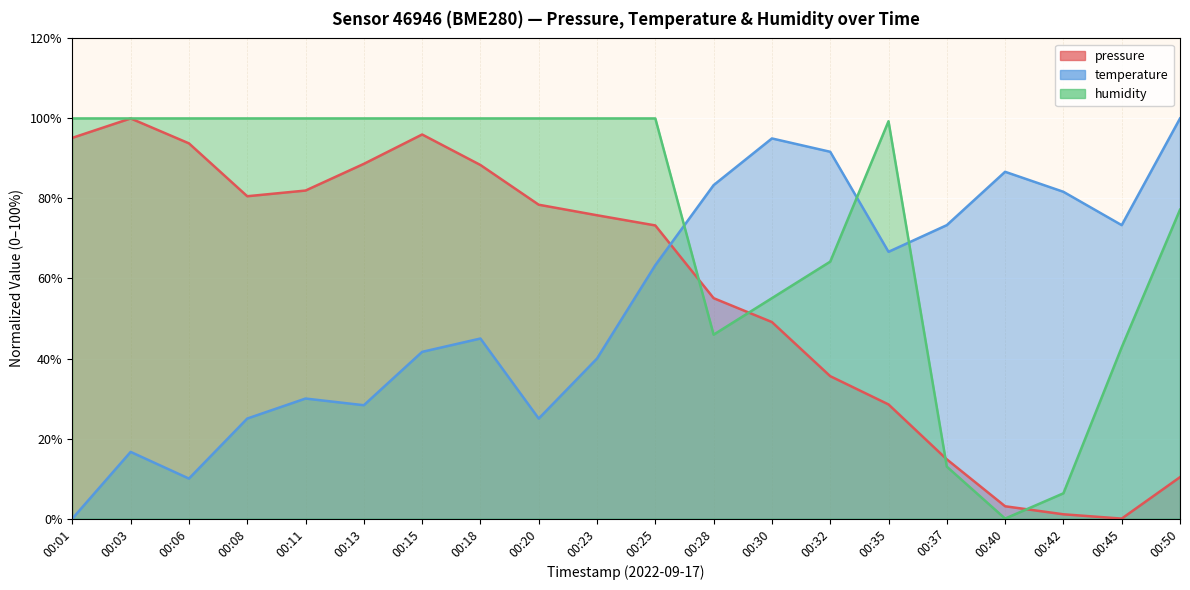

Is the value of humidity at 00:40 greater than the value of temperature at 00:37?

No